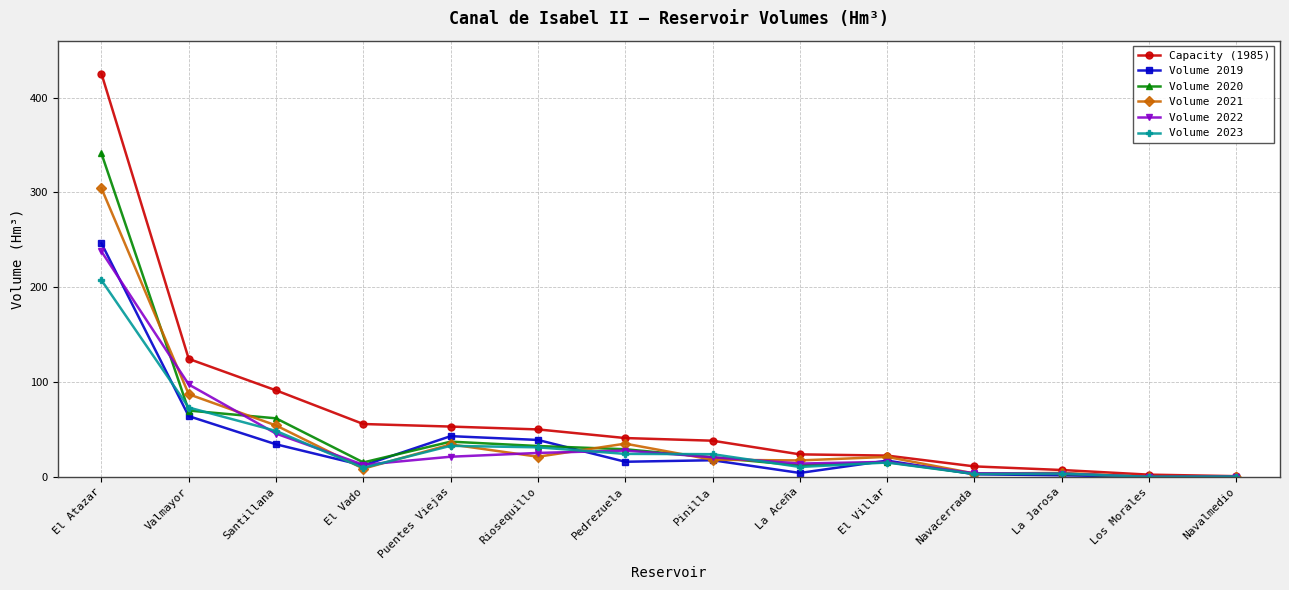

Which series has the largest total across all categories?

Capacity (1985)